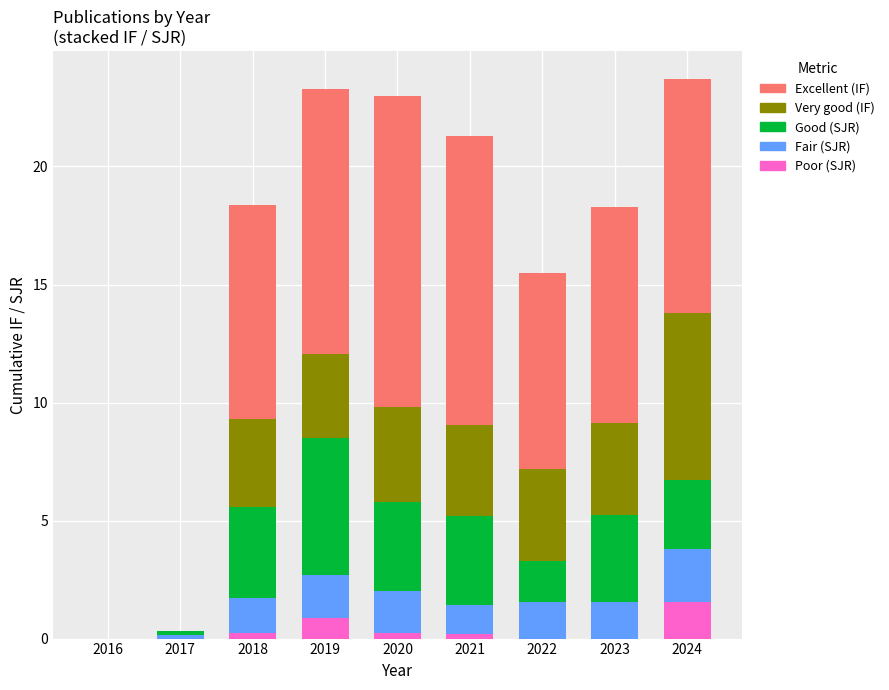

What is the approximate value of Poor (SJR) at 2019?

0.9